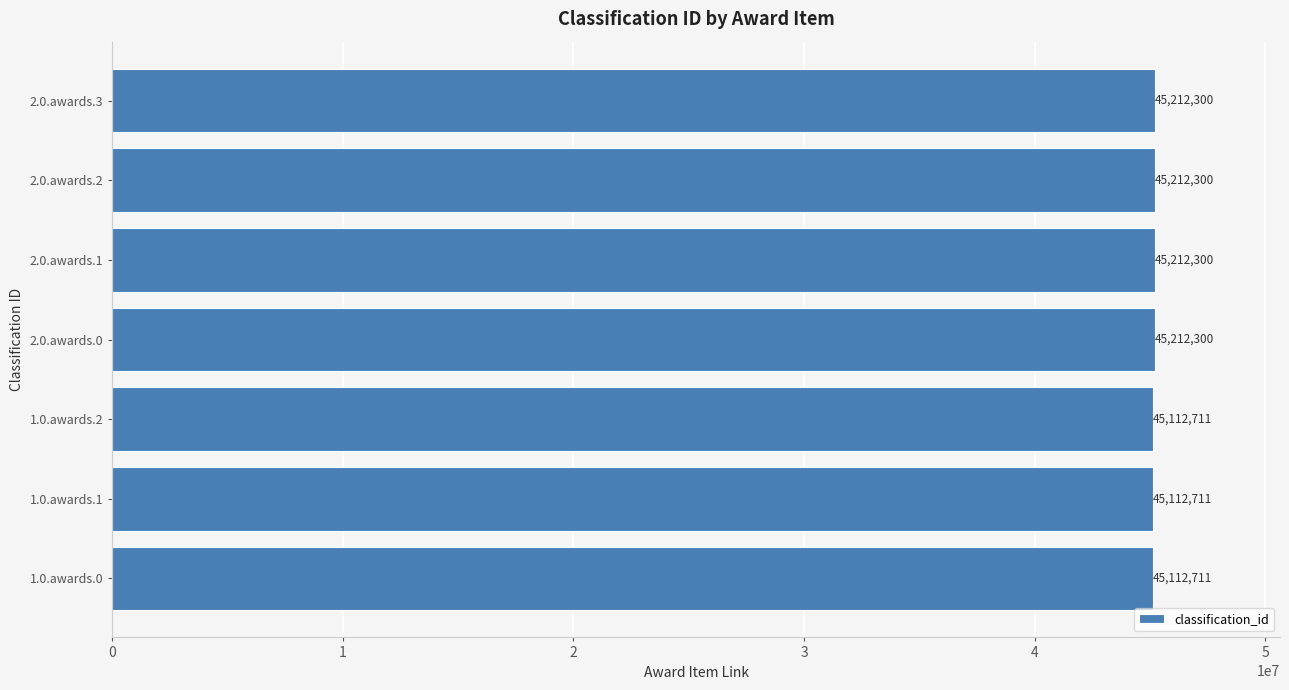

What is the approximate value at 2.0.awards.2, to the nearest 50?

45212300